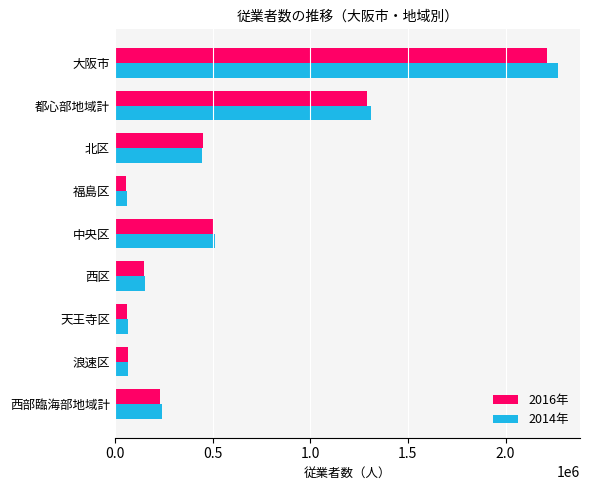

At which category is the sum across all series the highest?

大阪市